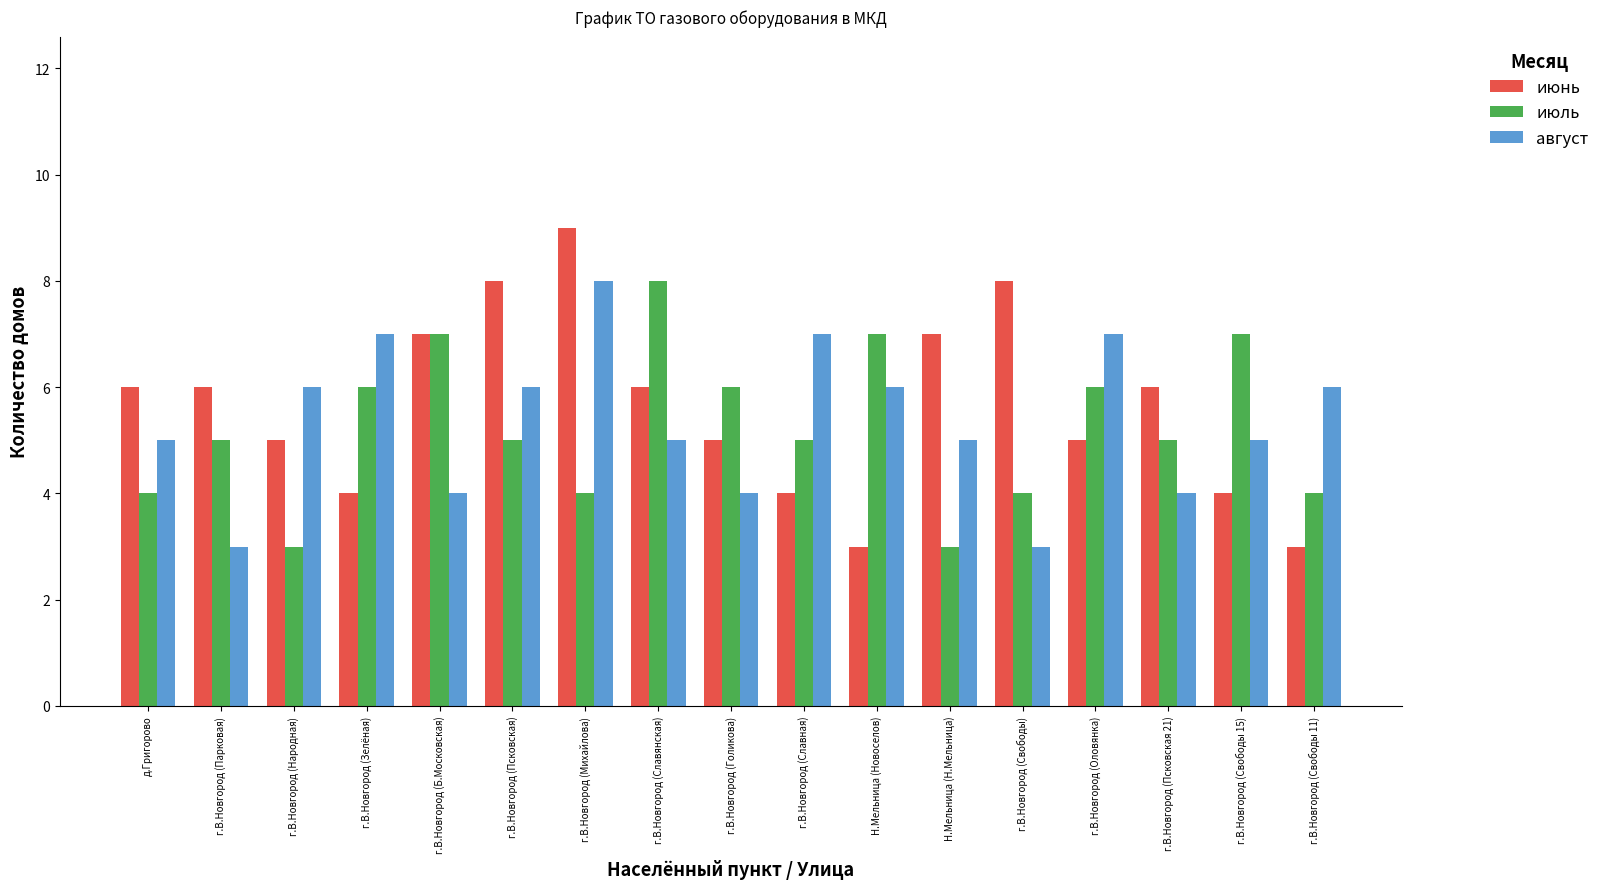

Rank the series at г.В.Новгород (Михайлова) from highest to lowest value.

июнь, август, июль